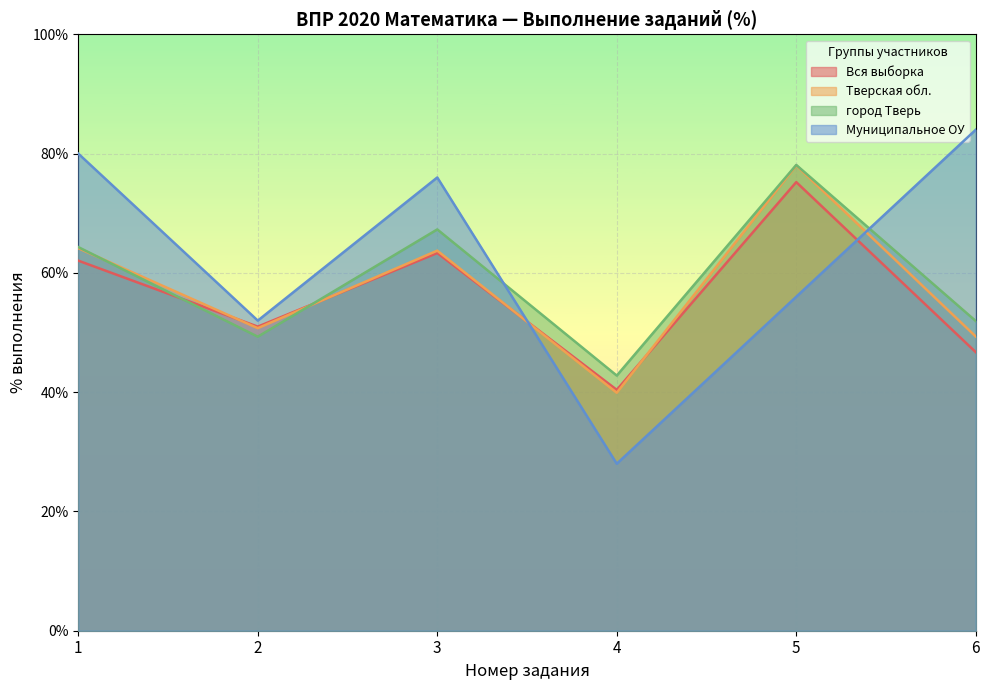

Which category has the lowest value in the Вся выборка series?

4